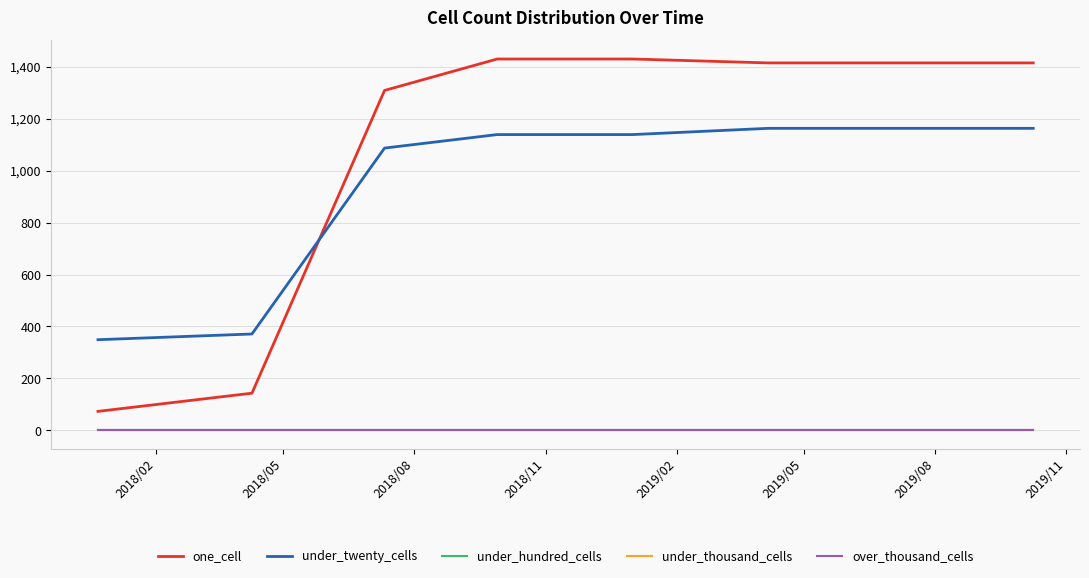

Which series has the largest range (max minus min)?

one_cell